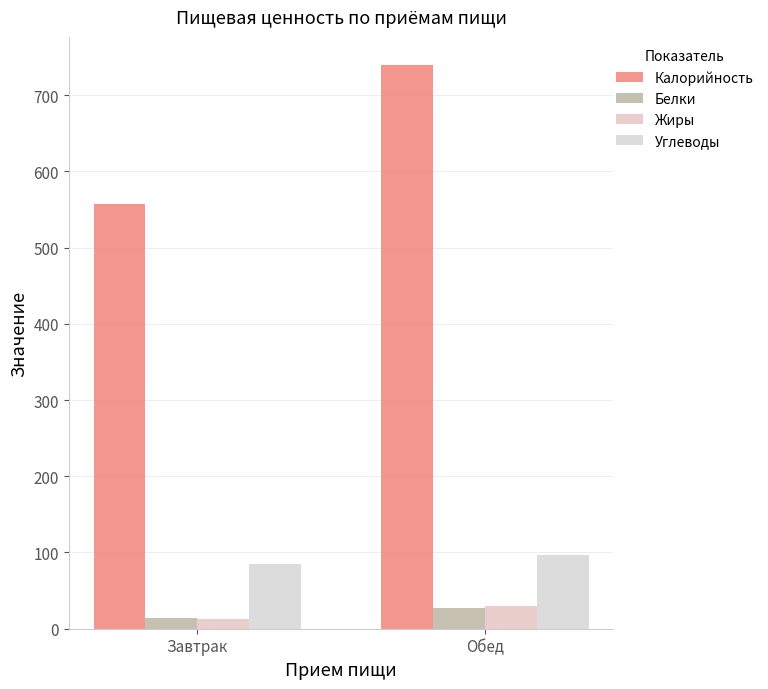

At which label is Жиры closest to 21?

Завтрак